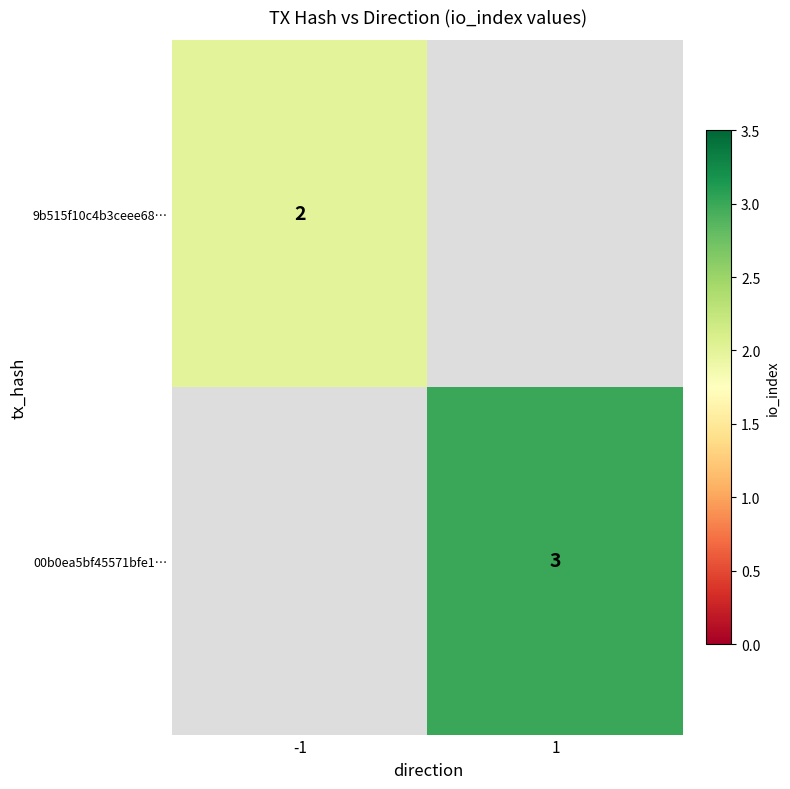

The 00b0ea5bf45571bfe1… series shows 3 at 1. True or false?

True